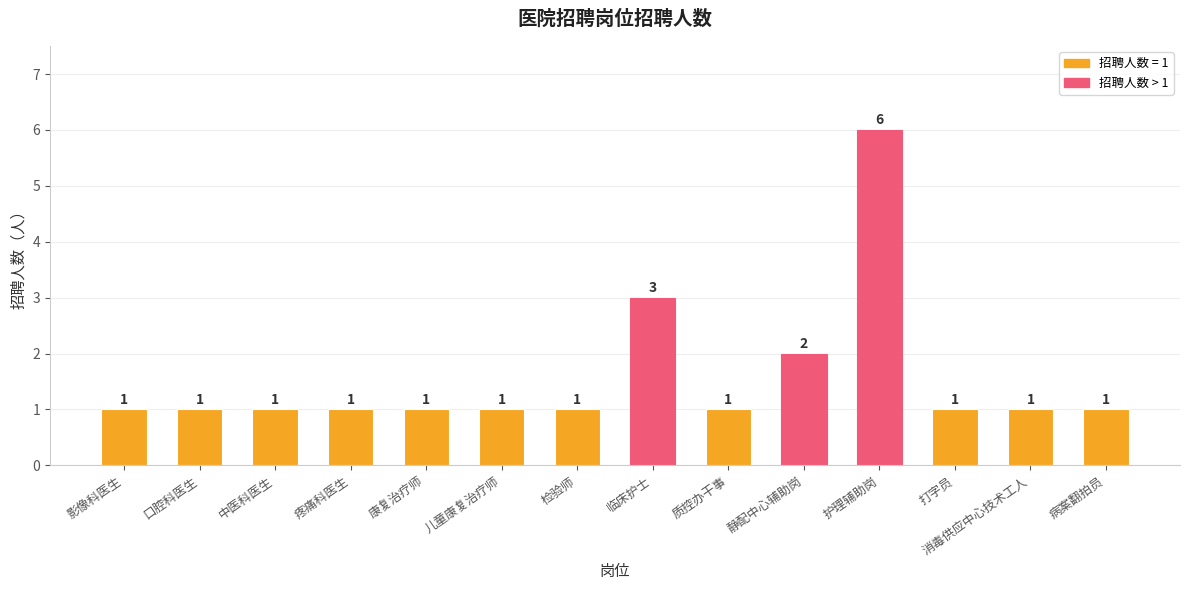

How many values exceed 1?

3